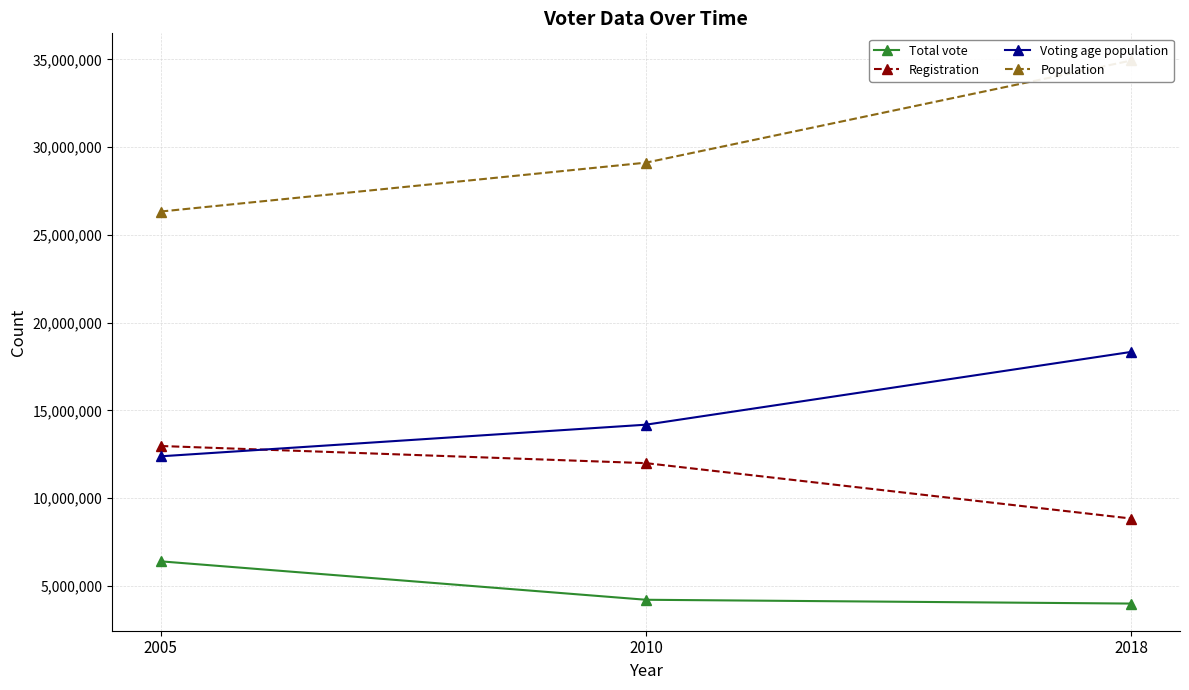

At which label does Voting age population reach its minimum?

2005